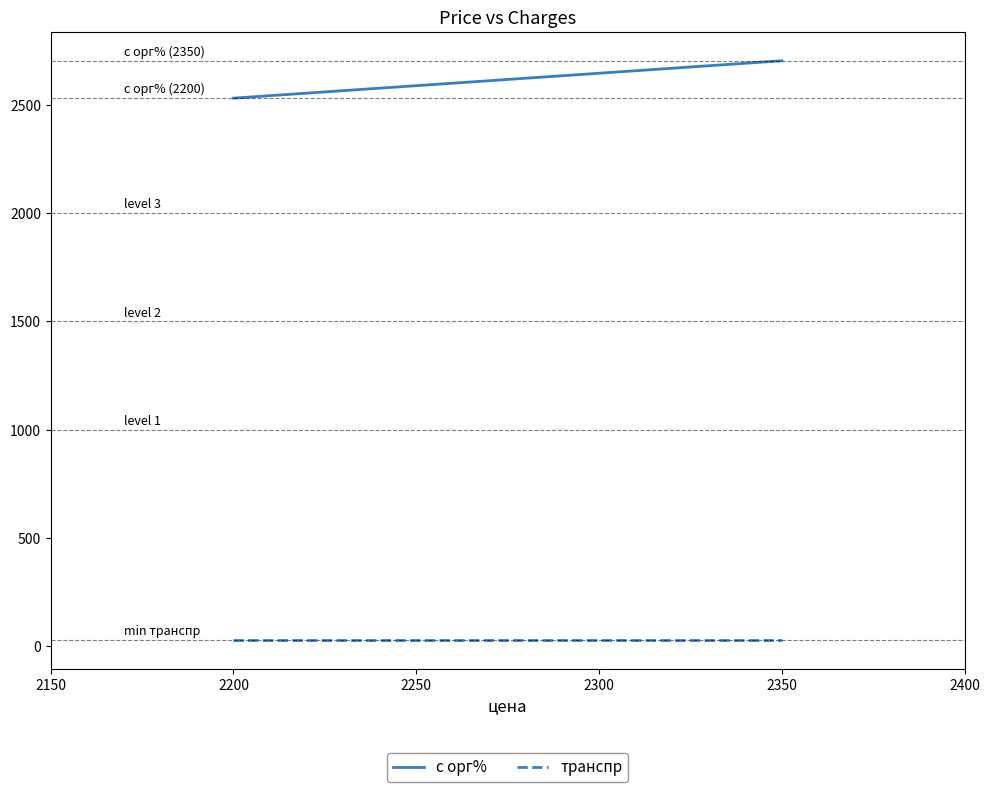

What is the value of the с орг% point at the 1st from the left?

2530.0